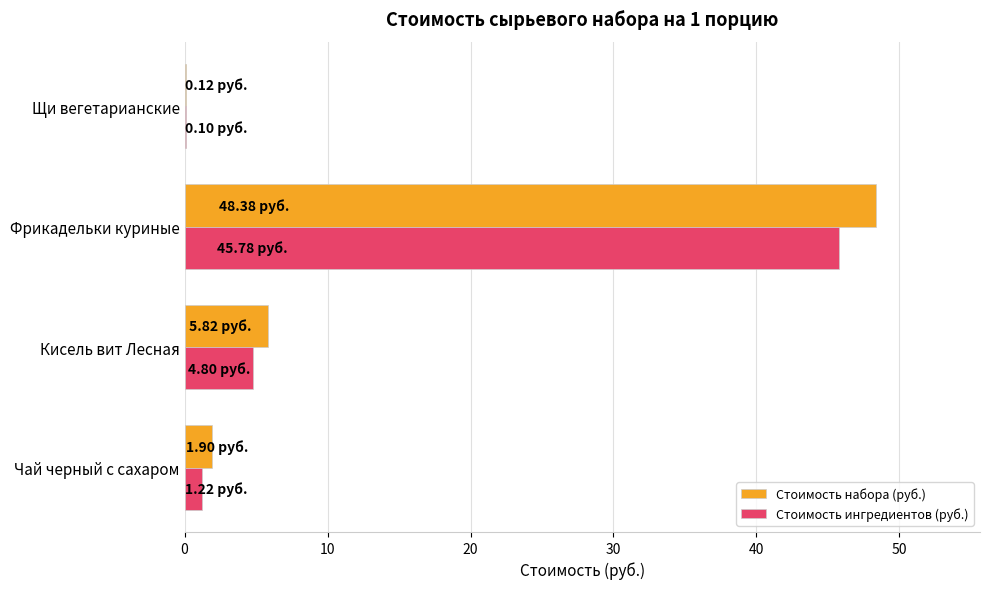

How many categories are shown in the chart?

4